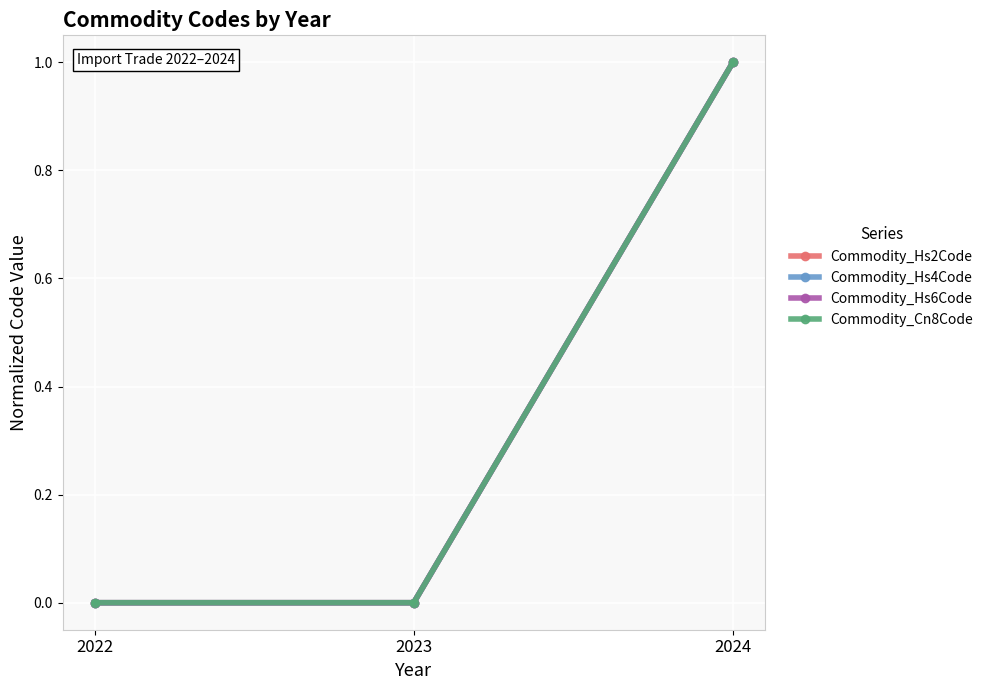

Which series has the largest total across all categories?

Commodity_Cn8Code